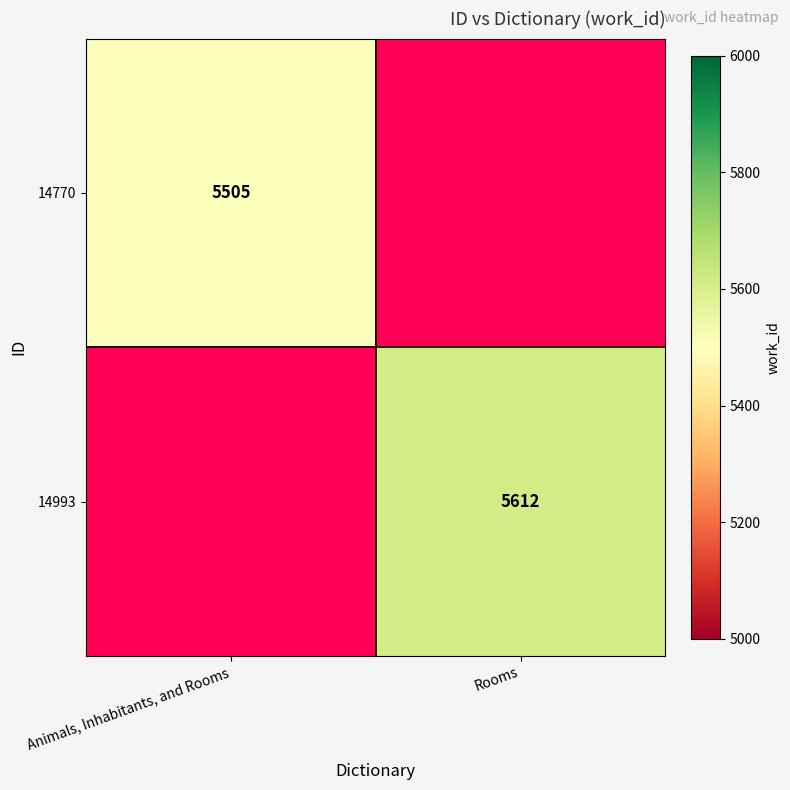

Is the value of 14993 at Rooms greater than the value of 14770 at Animals, Inhabitants, and Rooms?

Yes